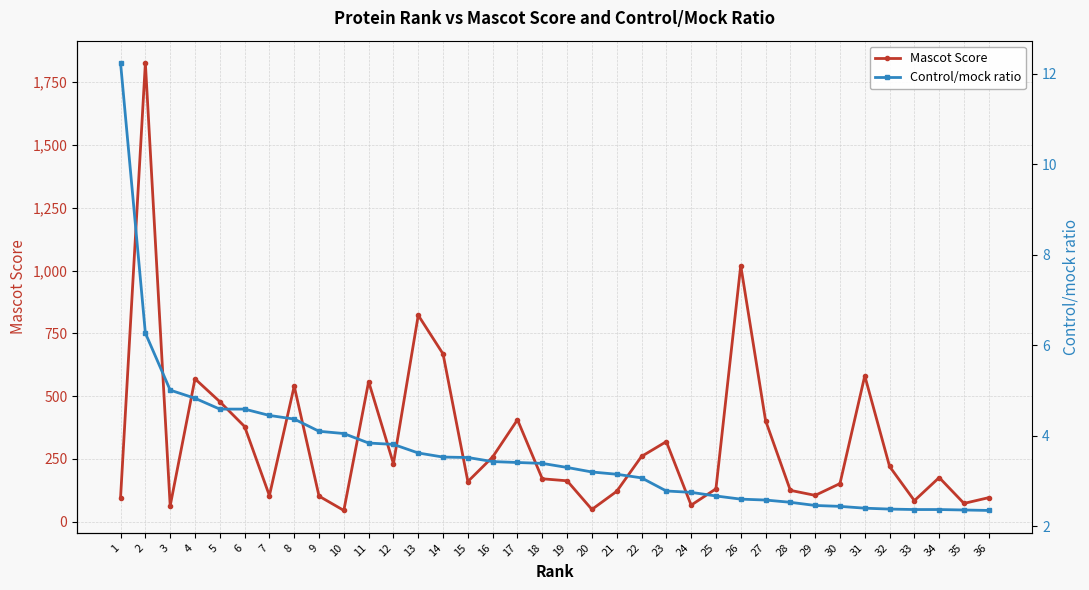

The Mascot Score series shows 131.0 at 25. True or false?

True